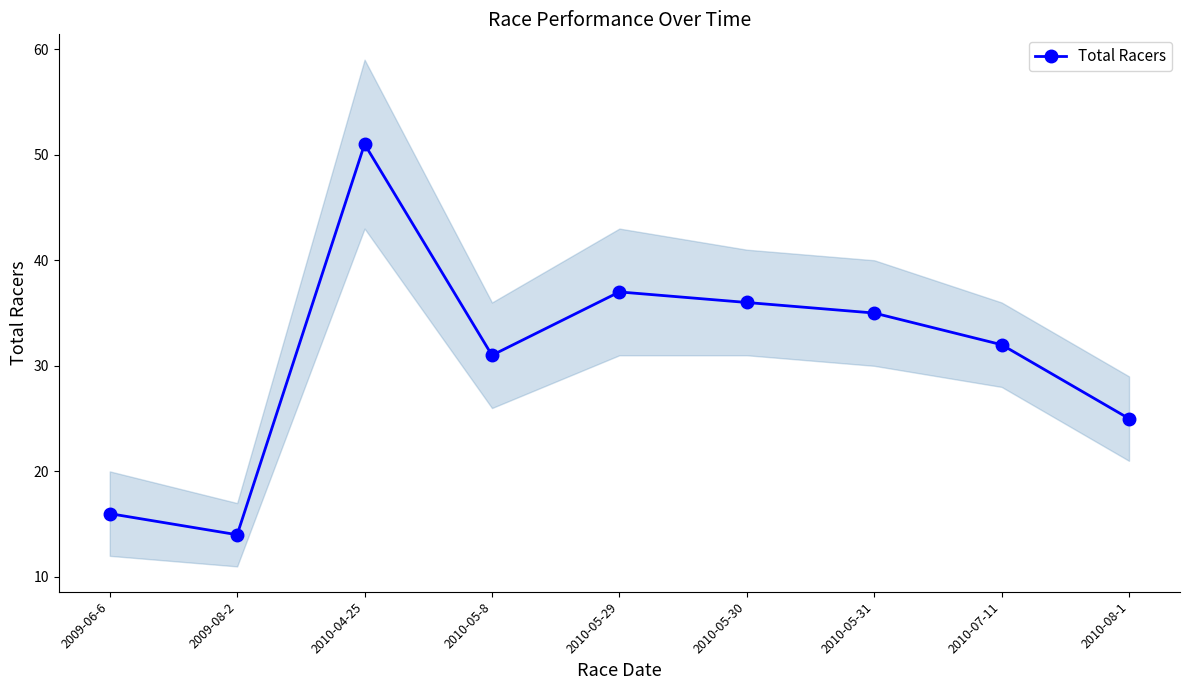

How many points are higher than both their immediate neighbors (excluding endpoints)?

2